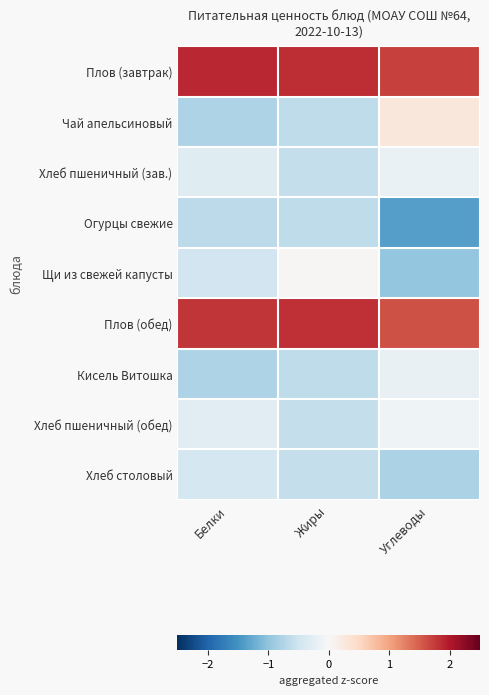

Which series has the largest total across all categories?

Плов (завтрак)